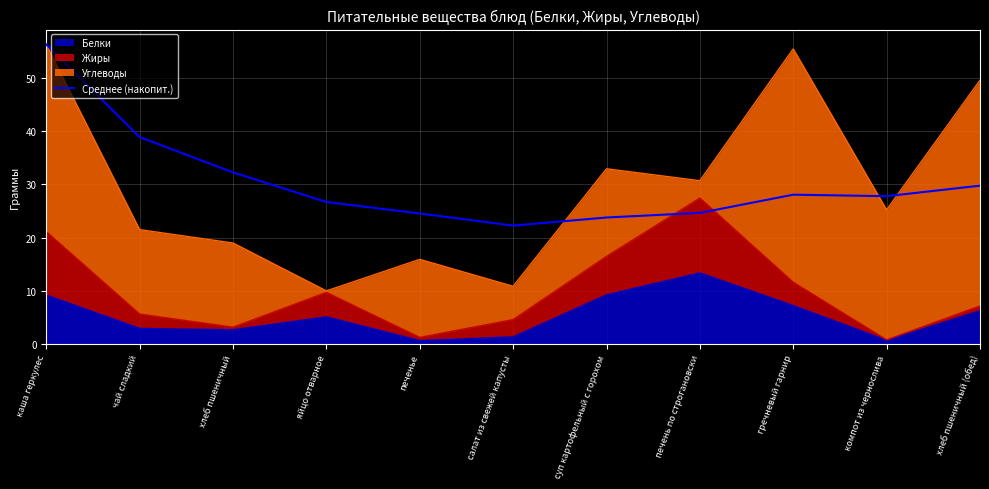

Reading left to right, transcribe all the data shown in this chart.

каша геркулес=56.4	чай сладкий=38.9	хлеб пшеничный=32.3	яйцо отварное=26.7	печенье=24.5	салат из свежей капусты=22.3	суп картофельный с горохом=23.8	печень по строгановски=24.7	гречневый гарнир=28.1	компот из чернослива=27.8	хлеб пшеничный (обед)=29.8